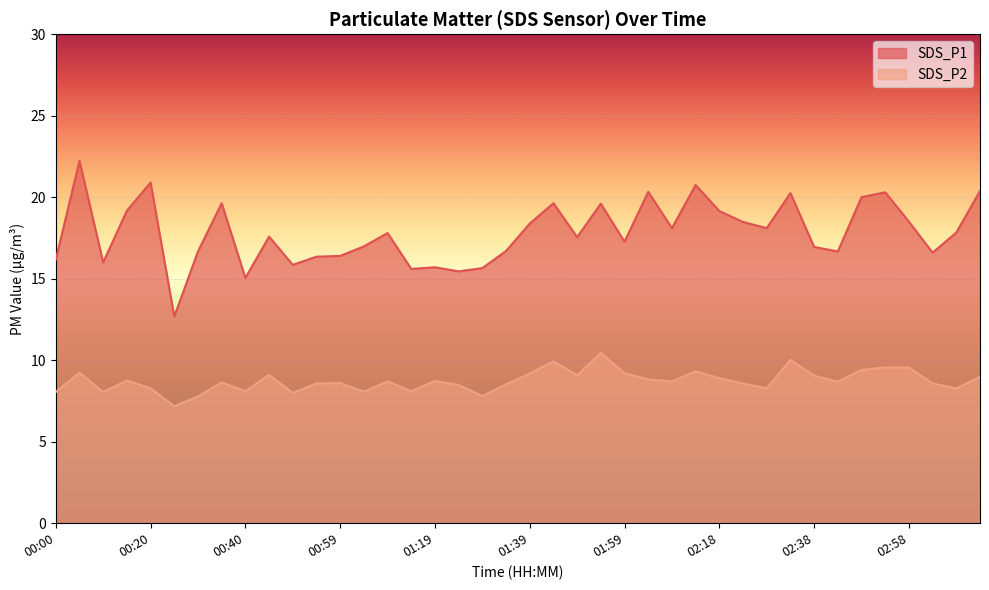

Reading right to left, list all the values displayed in this chart.

SDS_P1: 20.4	17.8	16.6	18.5	20.3	20.0	16.7	16.9	20.2	18.1	18.5	19.1	20.8	18.1	20.3	17.3	19.6	17.6	19.6	18.4	16.7	15.7	15.4	15.7	15.6	17.8	17.0	16.4	16.4	15.8	17.6	15.1	19.6	16.7	12.7	20.9	19.2	16.0	22.2	16.2
SDS_P2: 9.0	8.3	8.6	9.6	9.6	9.4	8.7	9.1	10.0	8.3	8.6	8.9	9.3	8.7	8.8	9.2	10.4	9.1	9.9	9.2	8.5	7.8	8.5	8.7	8.1	8.7	8.1	8.6	8.6	8.0	9.1	8.1	8.6	7.8	7.2	8.3	8.8	8.1	9.2	8.1